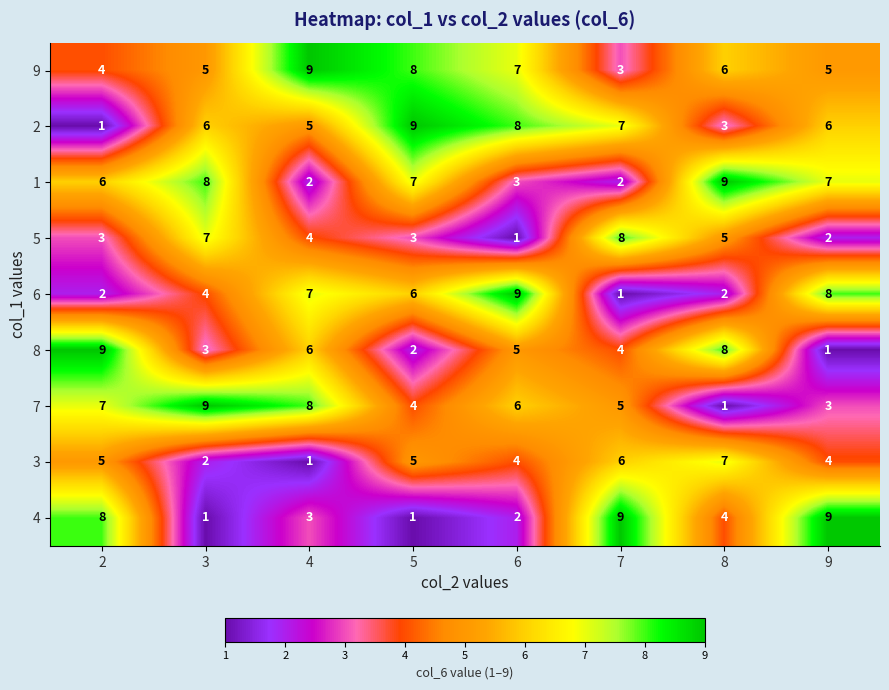

How many series are shown in this chart?

9